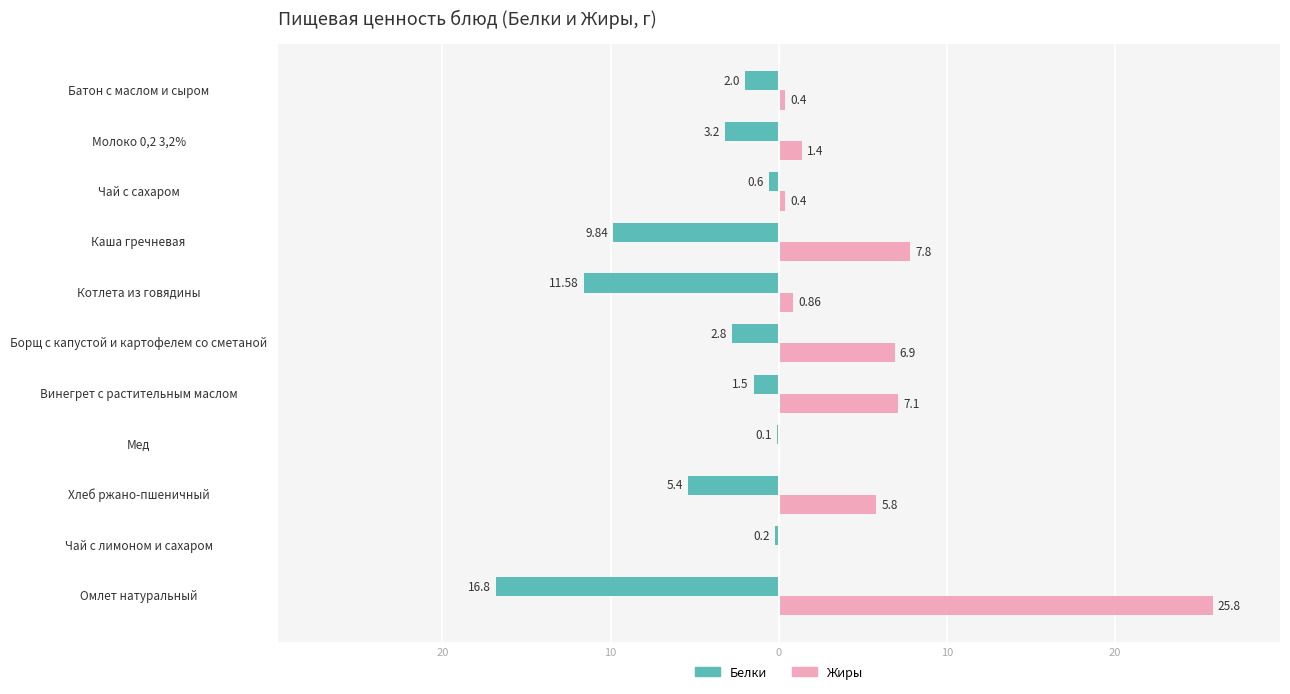

What is the difference between the maximum and minimum values in the Жиры series?

25.8